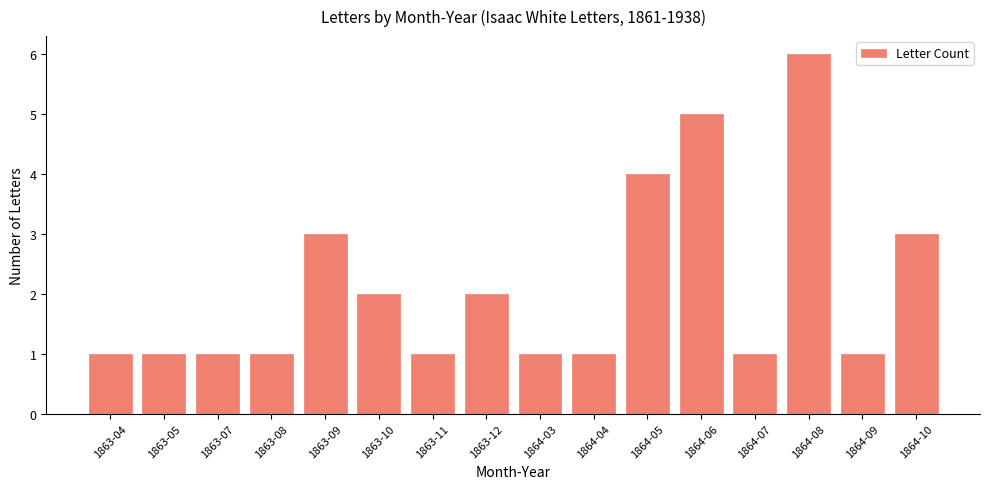

What is the value of the 15th bar from the left?

1